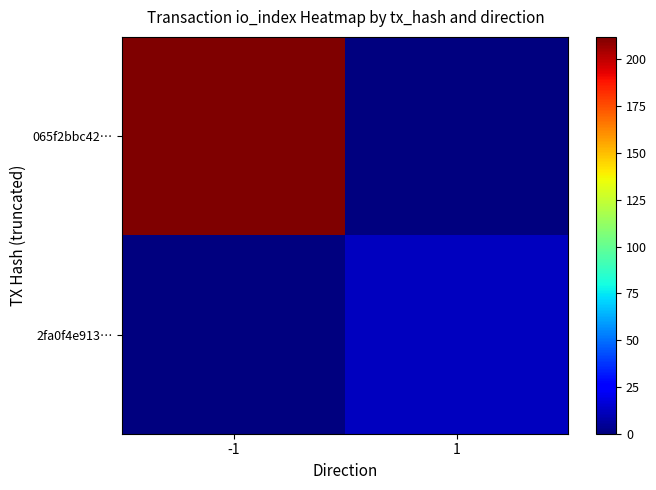

Reading left to right, what are all the values shown in this chart?

065f2bbc42…: -1=212	1=0
2fa0f4e913…: -1=0	1=12